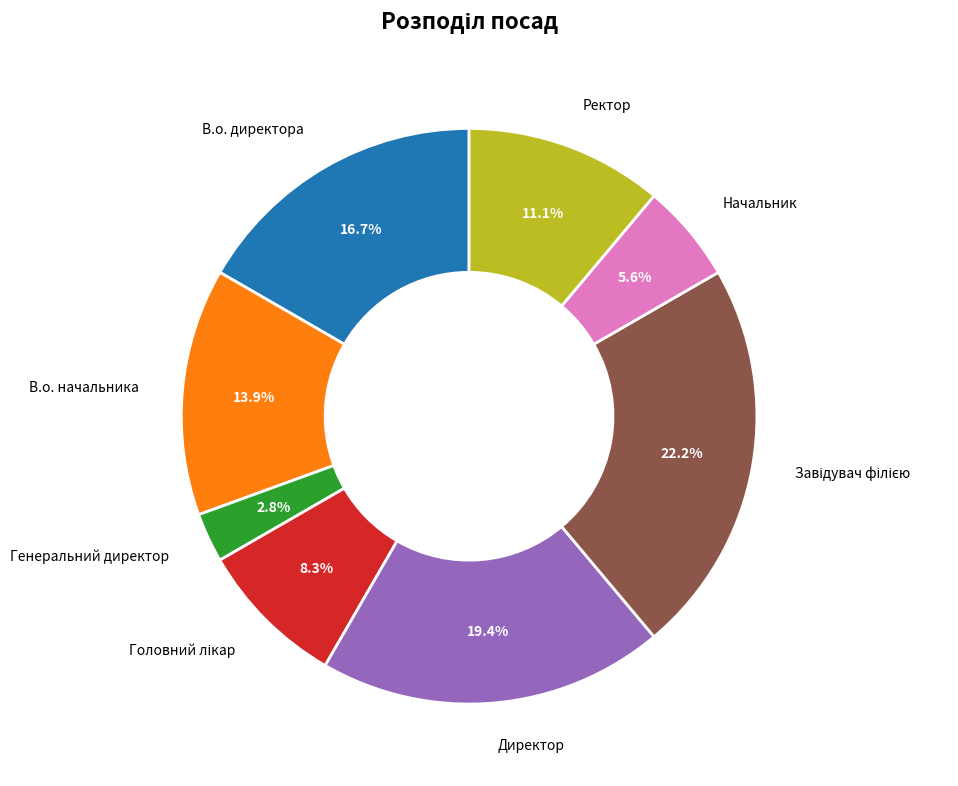

Which slice is the smallest?

Генеральний директор